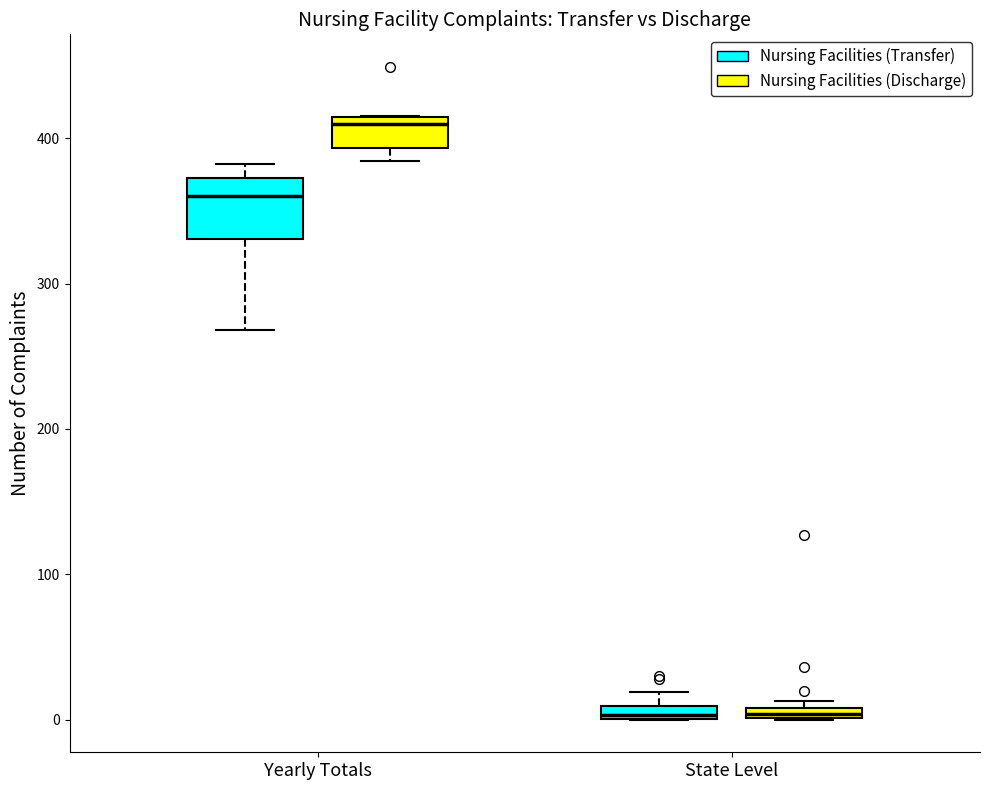

Comparing the boxes themselves (not the whiskers), which one is the tallest?

Yearly Totals (Nursing Facilities (Transfer))